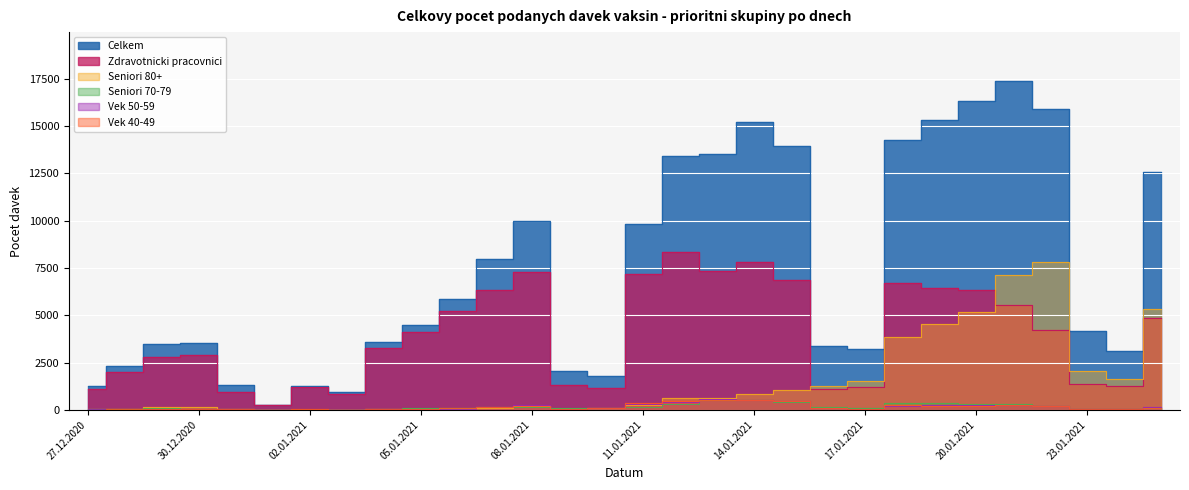

What is the total value across all series at 28.12.2020?

4426